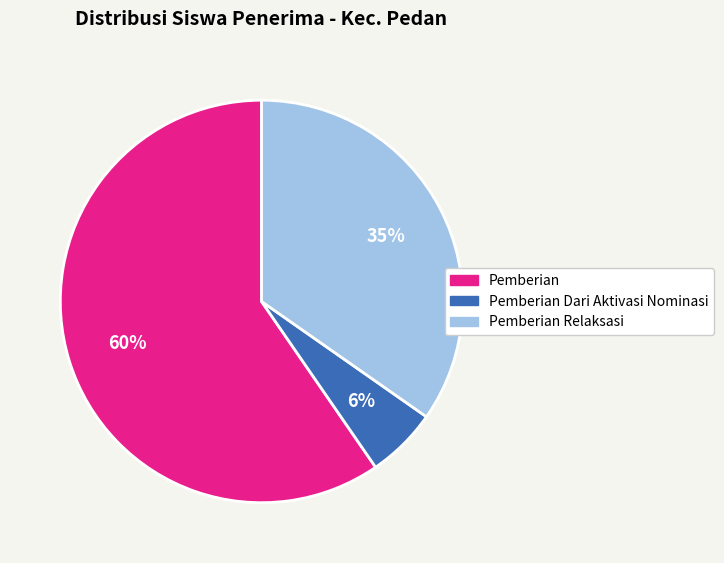

Is there any slice that represents more than half of the pie?

Yes